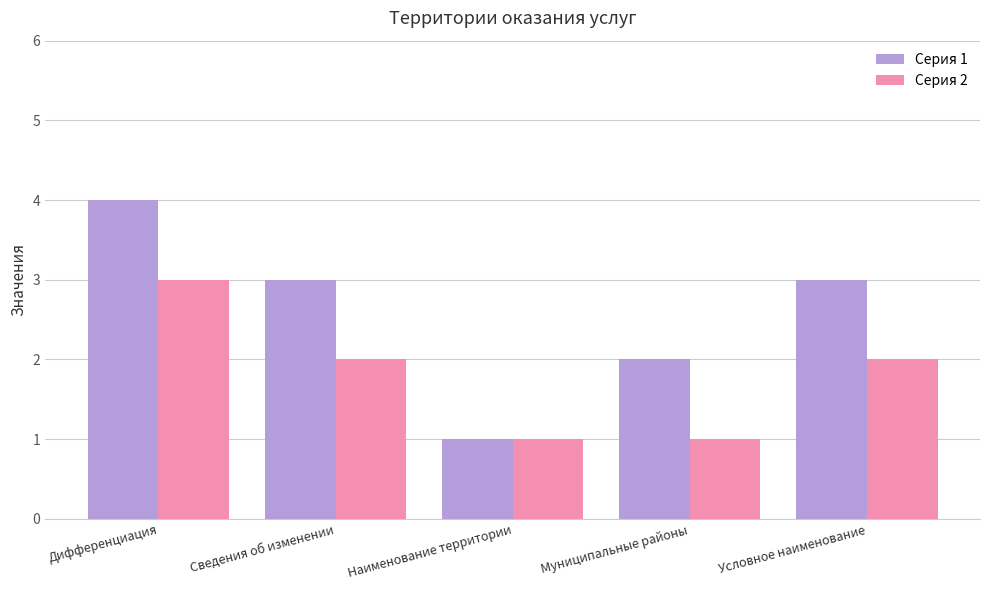

The Серия 1 series shows 3 at Условное наименование. True or false?

True